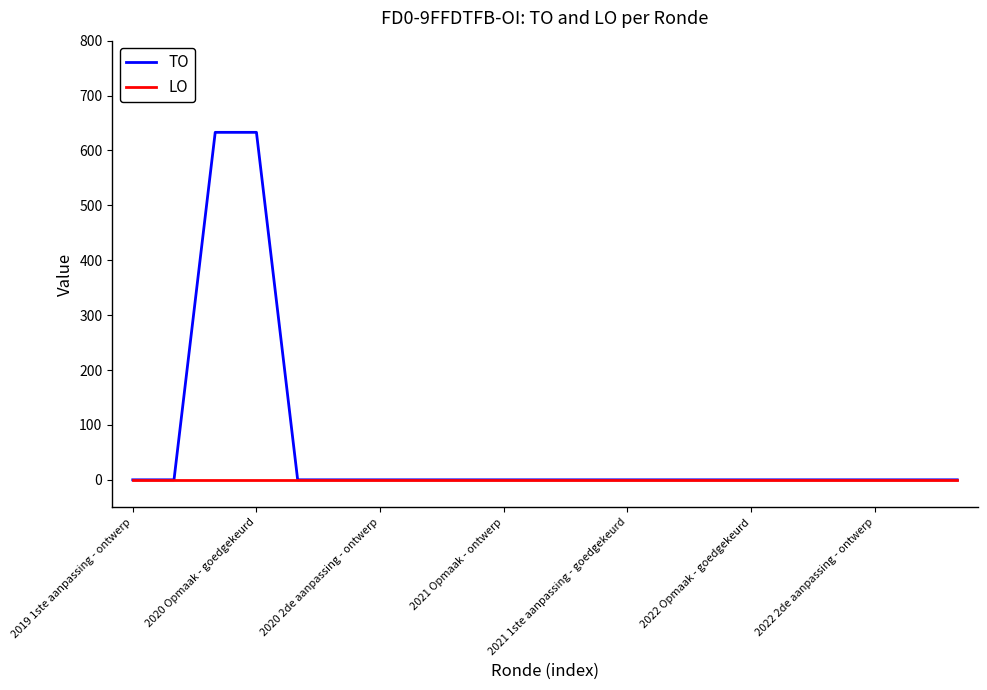

Which series has the largest total across all categories?

TO